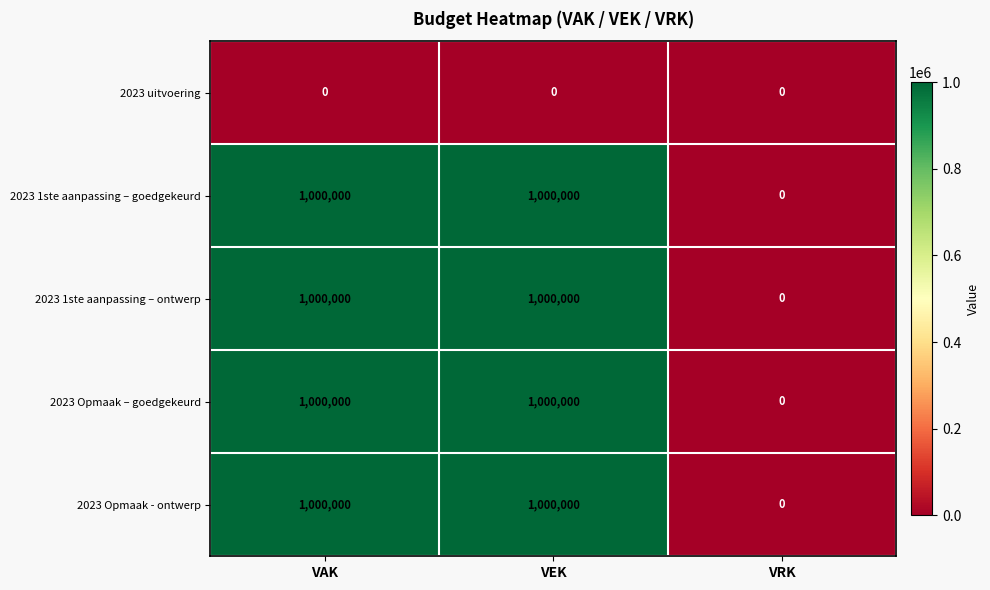

At how many categories does at least one series exceed 145327?

2